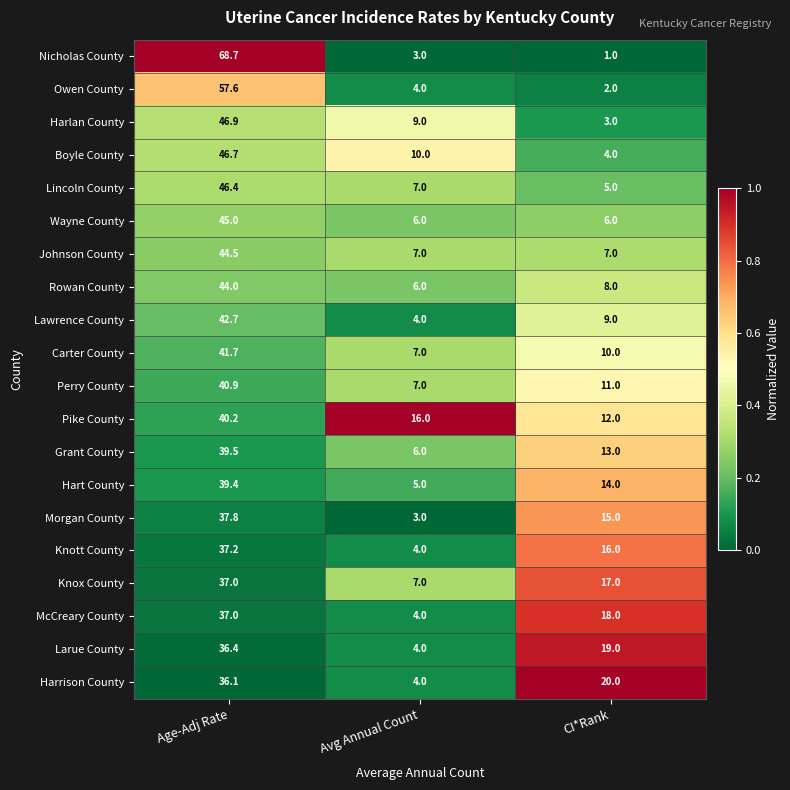

Between Age-Adj Rate and CI*Rank, which series saw the biggest shift?

Nicholas County